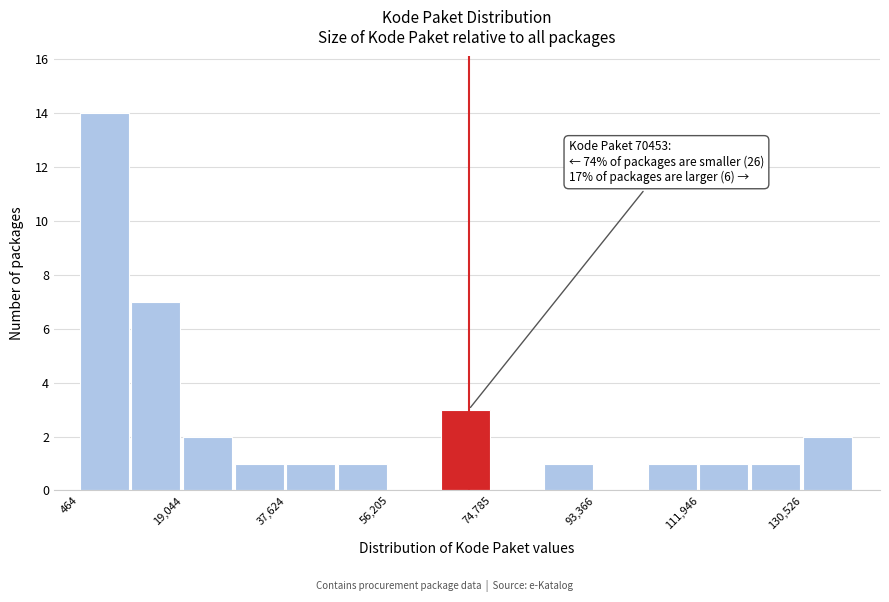

Which range on the x-axis has the tallest bar?

0 to 10000